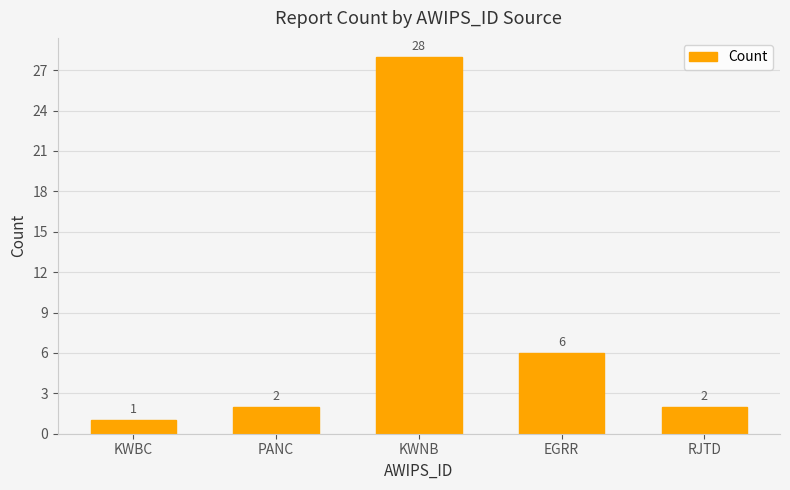

What position from the right is RJTD?

1